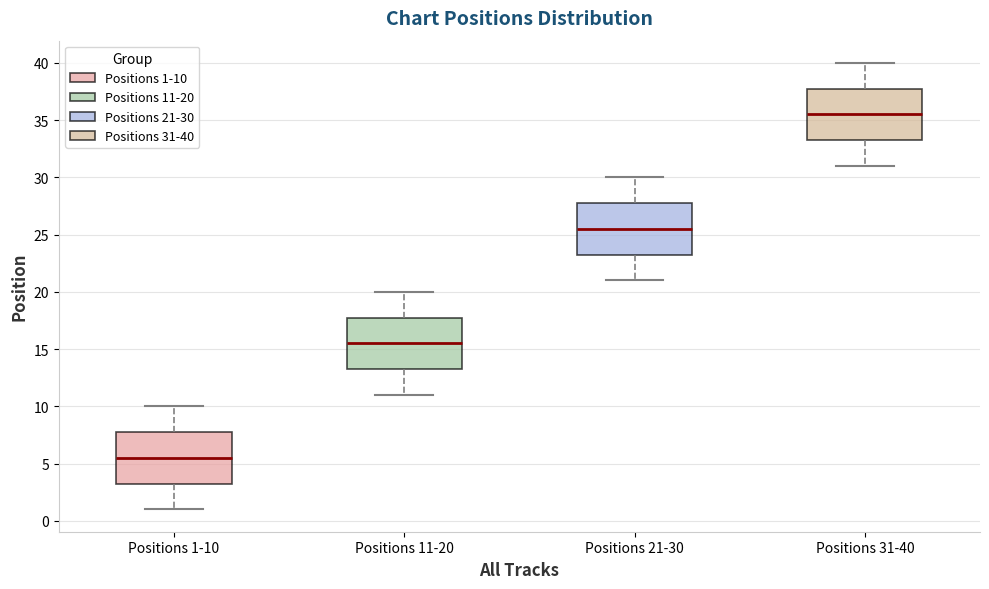

Reading left to right, transcribe this box plot: for each box, give where its median line is, the range the box spans, and where its two whiskers end, as read against the y-axis. The values are not printed on the chart, so give them approximately, as read against the axis.

Positions 1-10: median 5.5, box 3.5 to 8.0, whiskers 1.0 to 10.0
Positions 11-20: median 15.5, box 13.5 to 18.0, whiskers 11.0 to 20.0
Positions 21-30: median 25.5, box 23.5 to 28.0, whiskers 21.0 to 30.0
Positions 31-40: median 35.5, box 33.5 to 38.0, whiskers 31.0 to 40.0